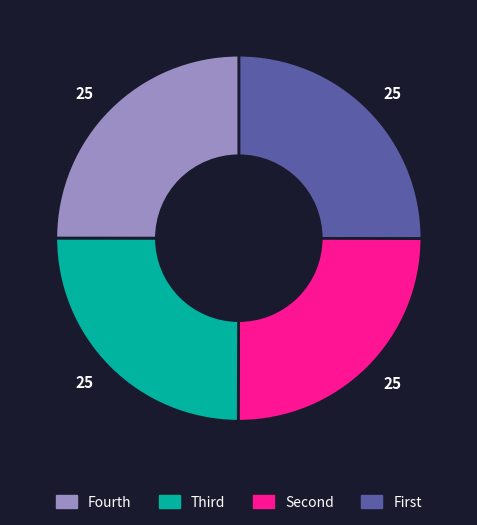

Is there any slice that represents more than half of the pie?

No